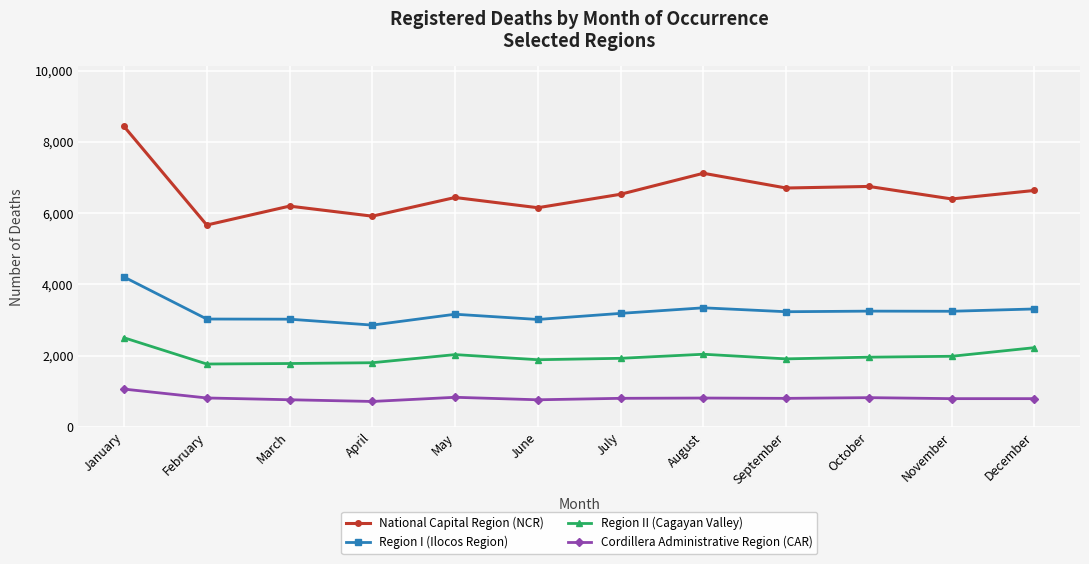

At which label does Region I (Ilocos Region) first exceed 3231?

January